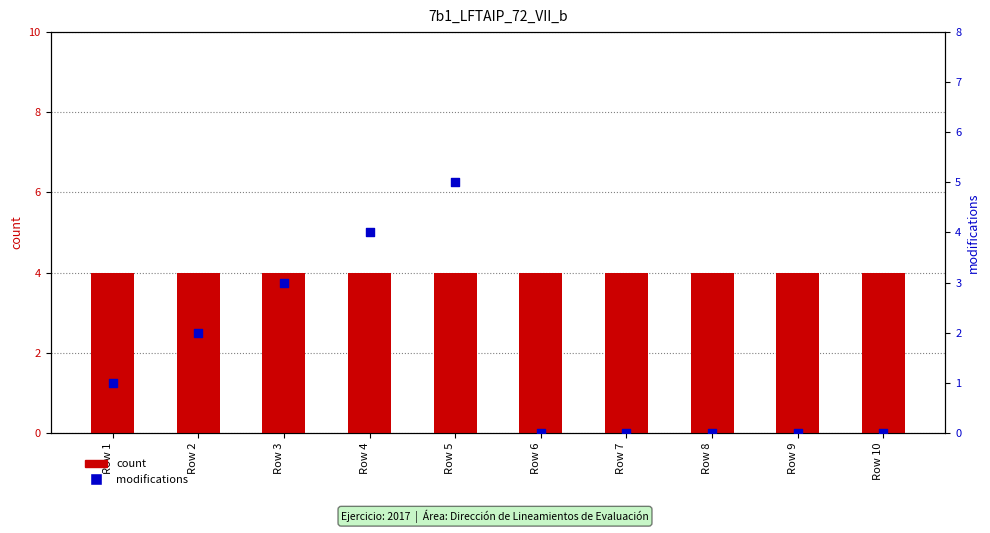

What is the total value across all series at Row 8?

4